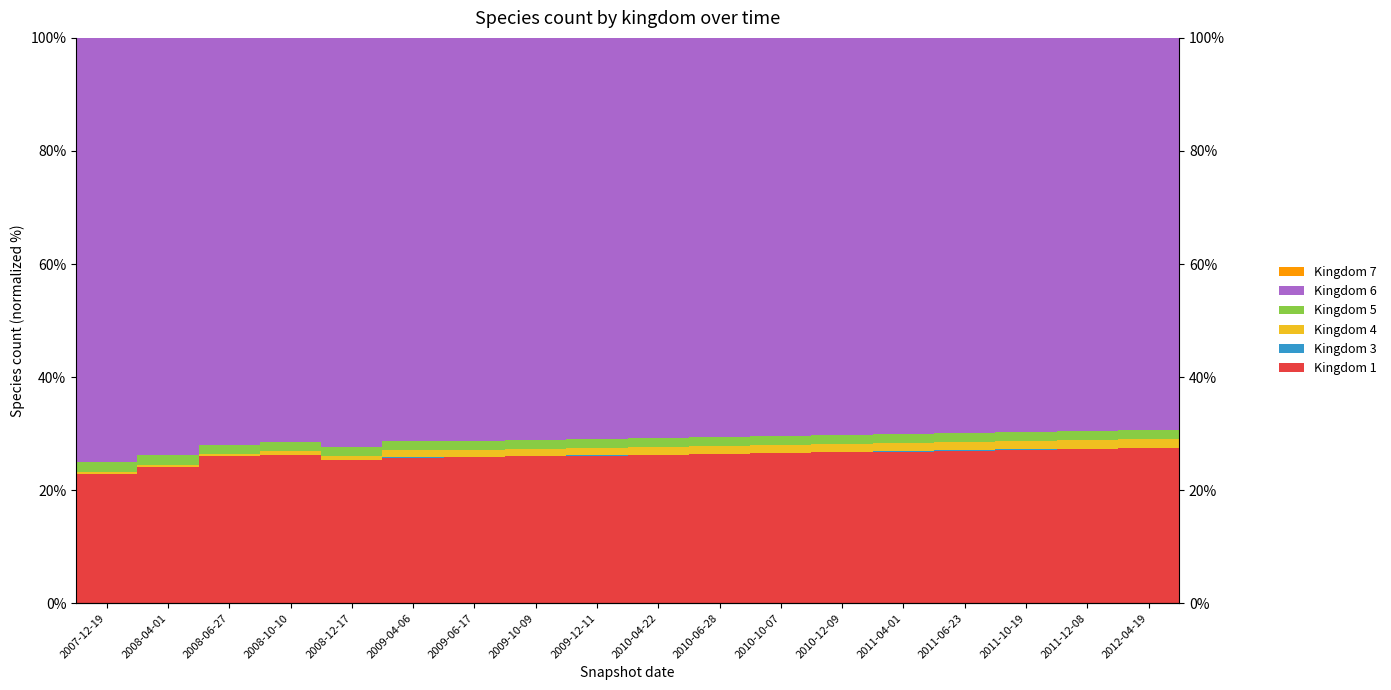

True or false: Kingdom 5 has a value of 1.6 at 2009-10-09.

True